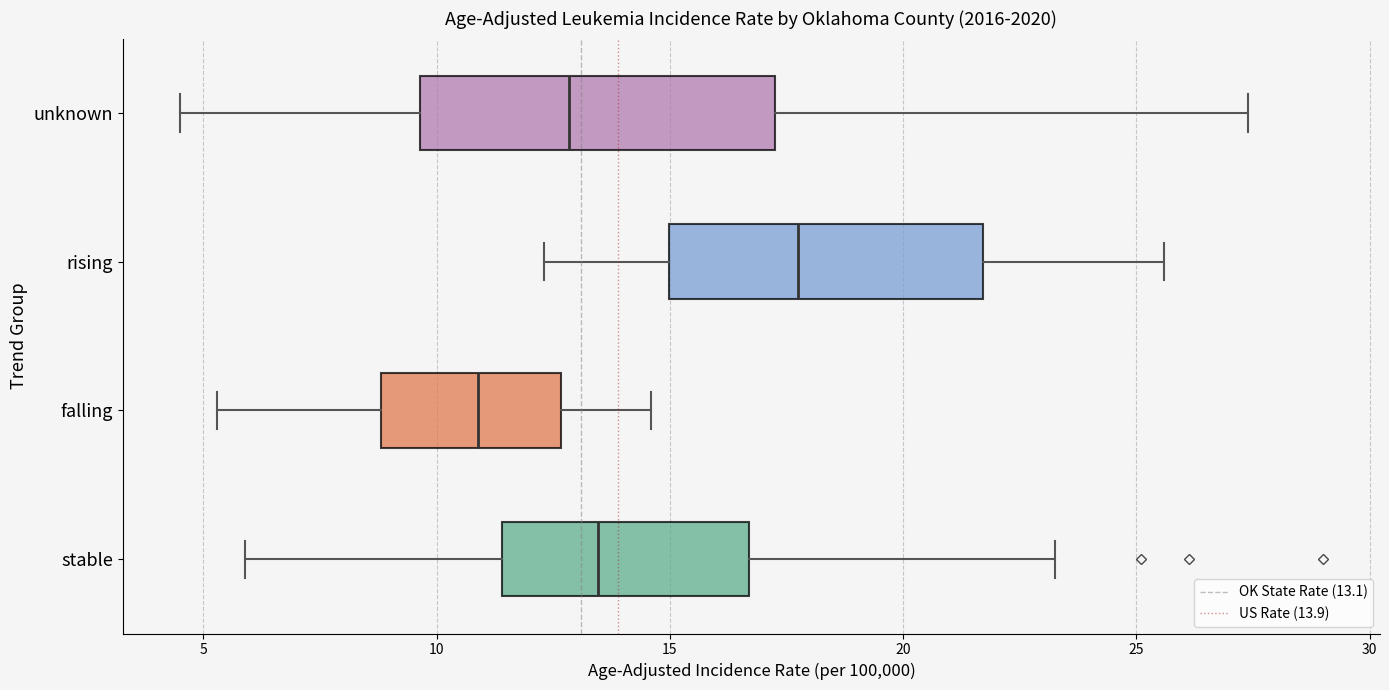

Reading bottom to top, transcribe this box plot: for each box, give where its median line is, the range the box spans, and where its two whiskers end, as read against the x-axis. The values are not printed on the chart, so give them approximately, as read against the axis.

stable: median 13.5, box 11.5 to 16.5, whiskers 6.0 to 23.5
falling: median 11.0, box 9.0 to 12.5, whiskers 5.5 to 14.5
rising: median 18.0, box 15.0 to 21.5, whiskers 12.5 to 25.5
unknown: median 13.0, box 9.5 to 17.5, whiskers 4.5 to 27.5